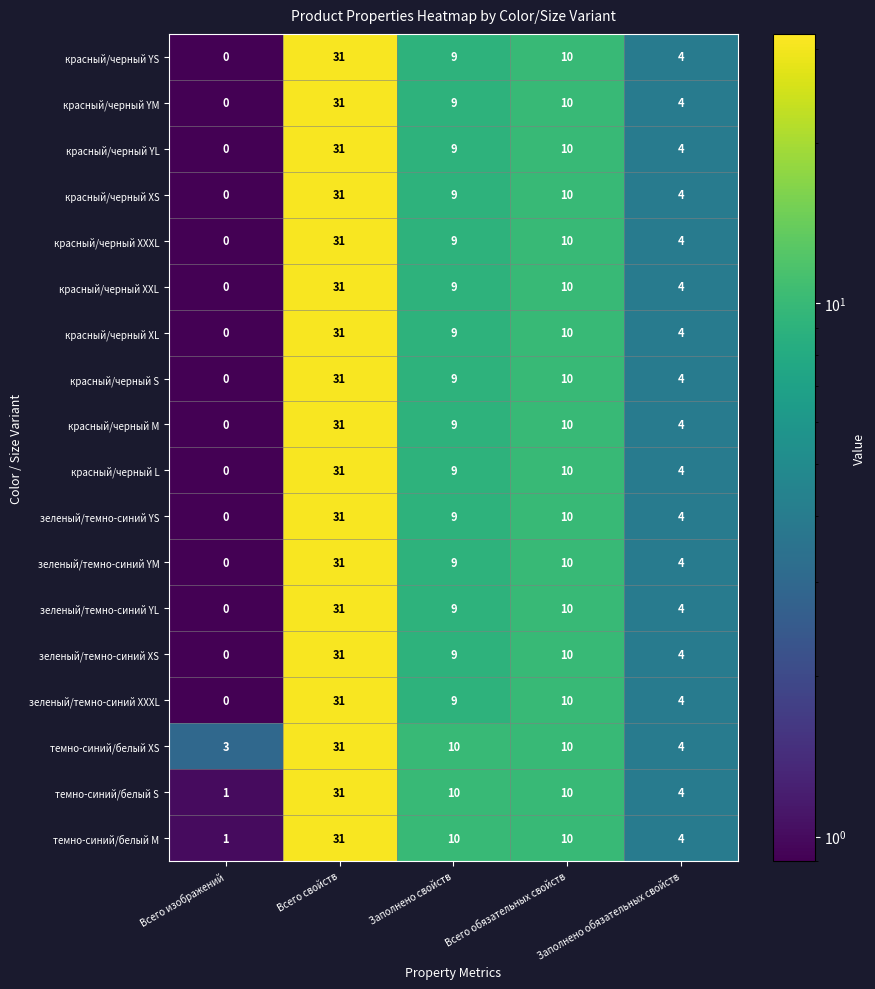

True or false: красный/черный YL has a value of 31 at Всего свойств.

True